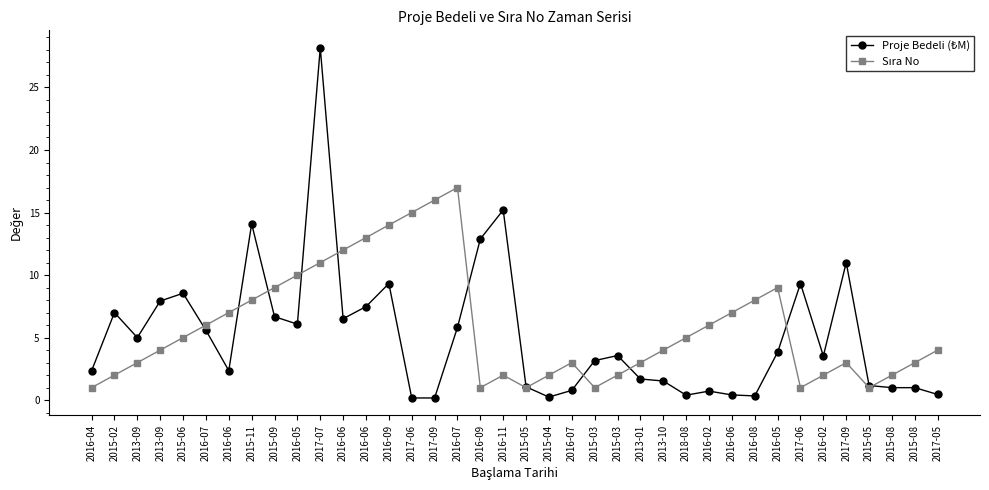

List the labels in order of Sıra No value, smallest first.

2016-04, 2016-09, 2015-05, 2015-03, 2017-06, 2015-05, 2015-02, 2016-11, 2015-04, 2015-03, 2016-02, 2015-08, 2013-09, 2016-07, 2013-01, 2017-09, 2015-08, 2013-09, 2013-10, 2017-05, 2015-06, 2018-08, 2016-07, 2016-02, 2016-06, 2016-06, 2015-11, 2016-08, 2015-09, 2016-05, 2016-05, 2017-07, 2016-06, 2016-06, 2016-09, 2017-06, 2017-09, 2016-07